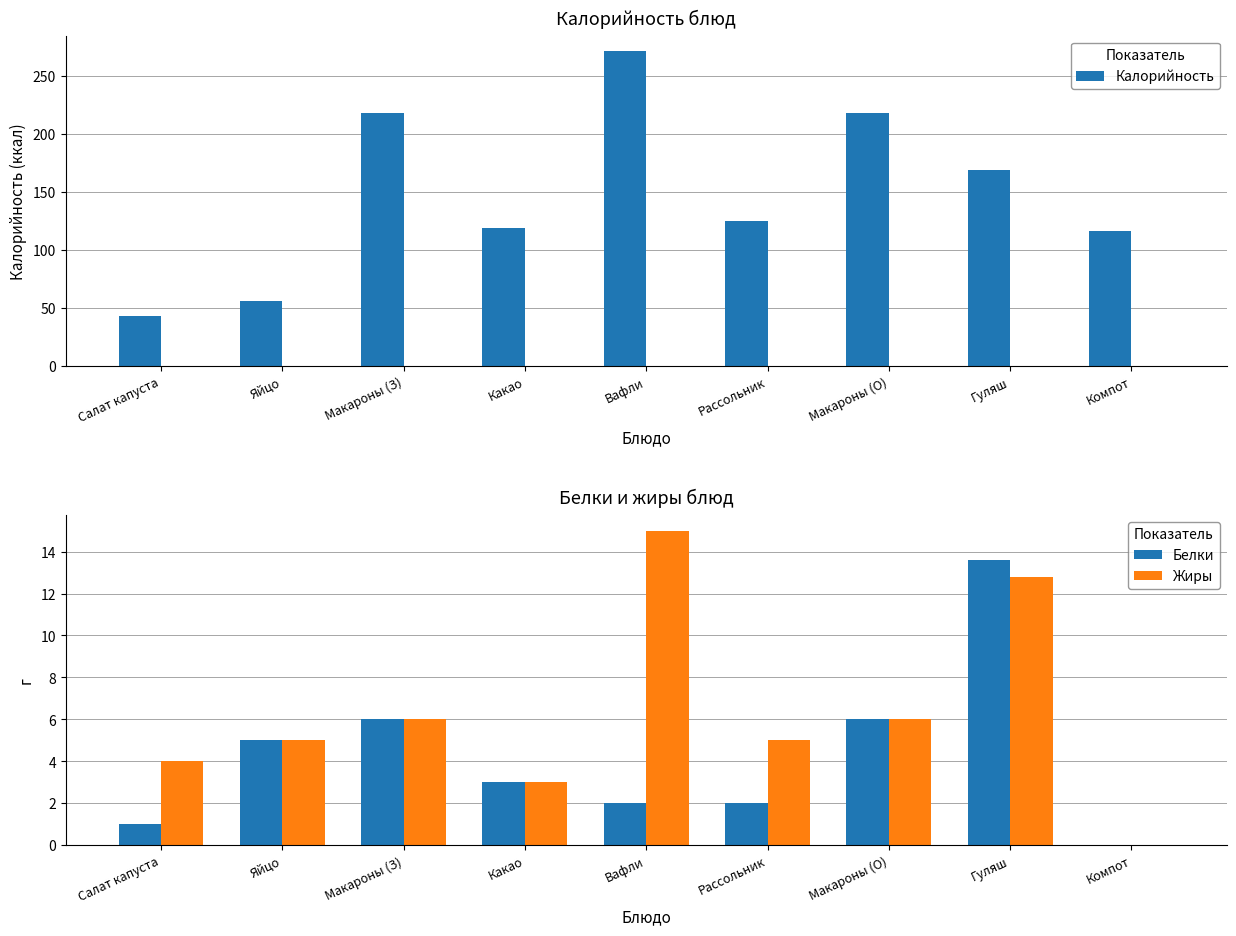

How many bars are there in total?

27